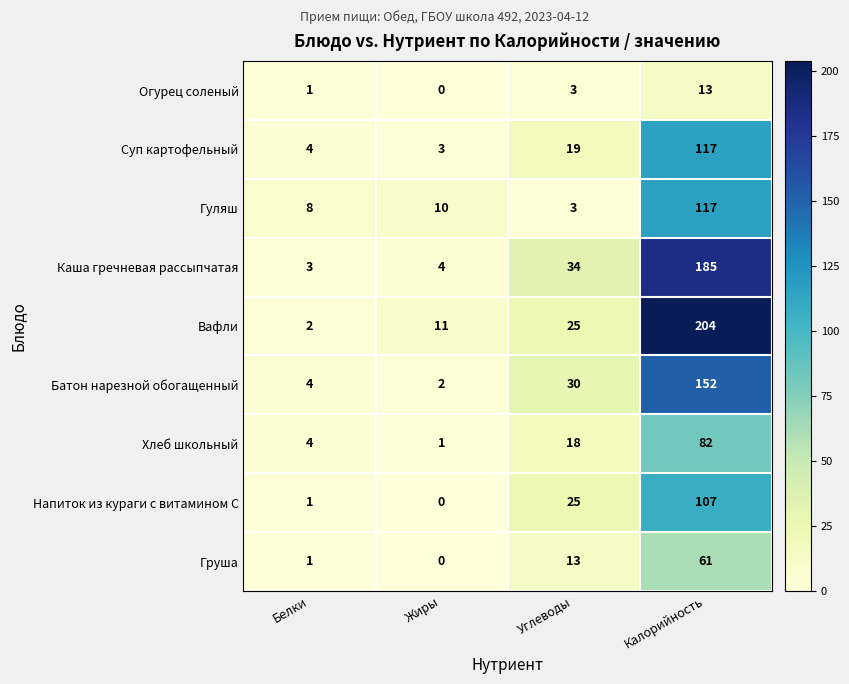

Where is Хлеб школьный nearest to the value 41?

Углеводы